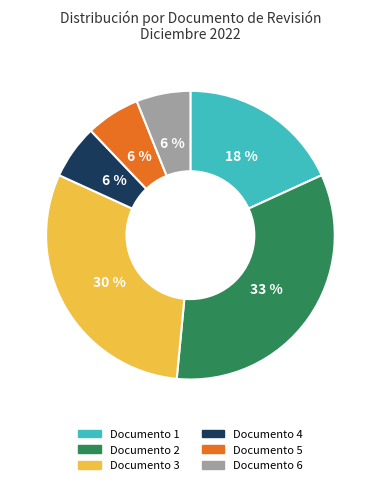

To the nearest percent, what is the difference between the largest and smallest slice percentages?

27%